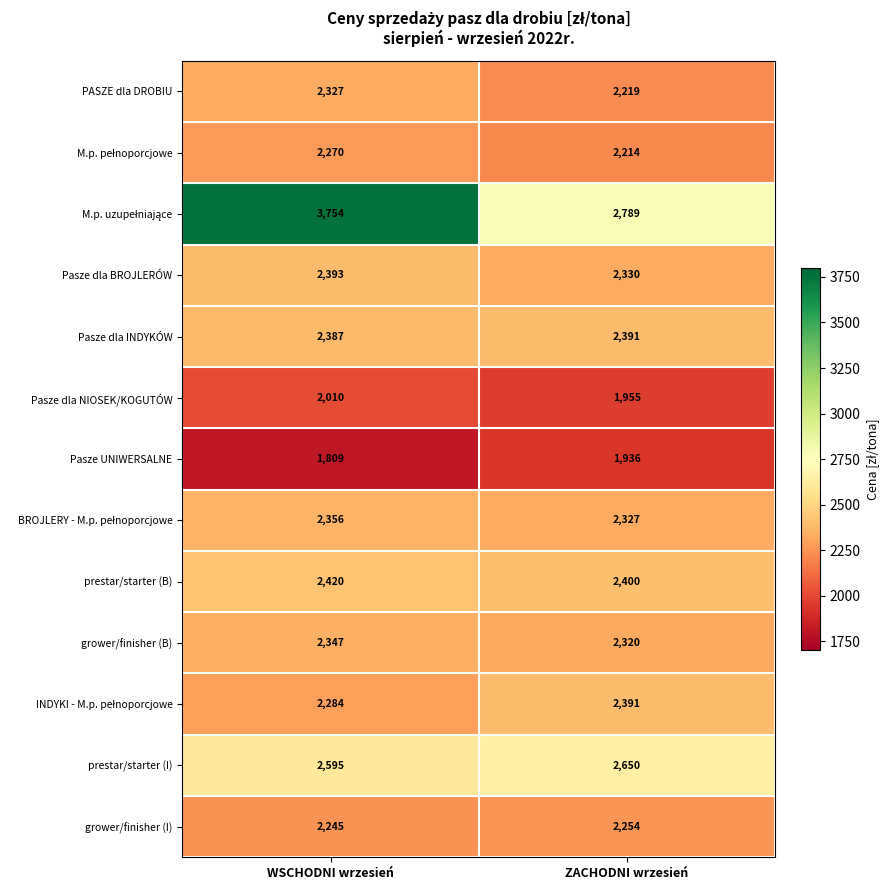

What is the total value across all series at ZACHODNI wrzesień?

30176